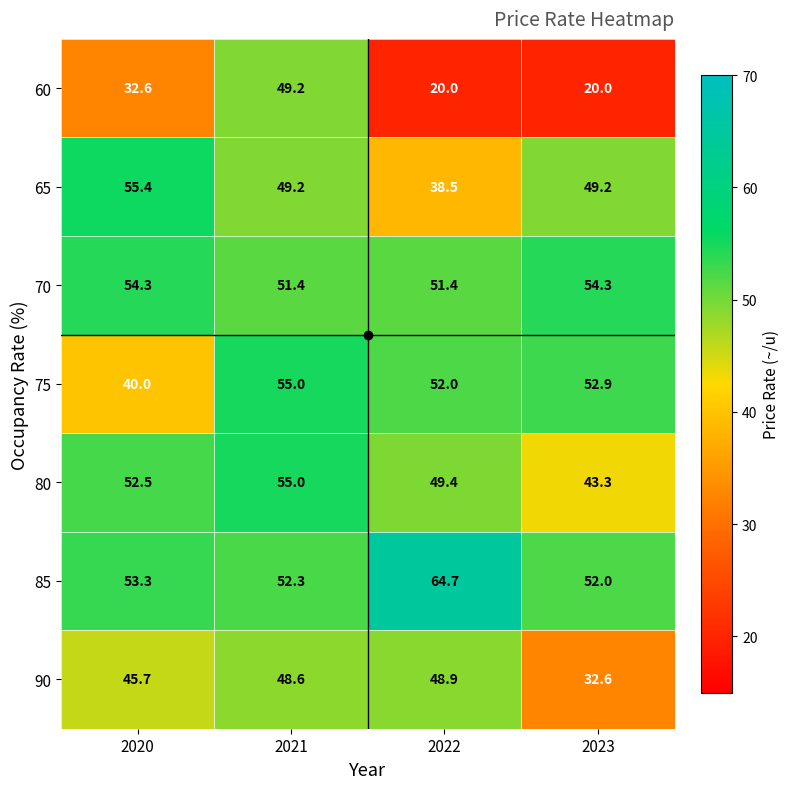

Which series has the largest total across all categories?

85